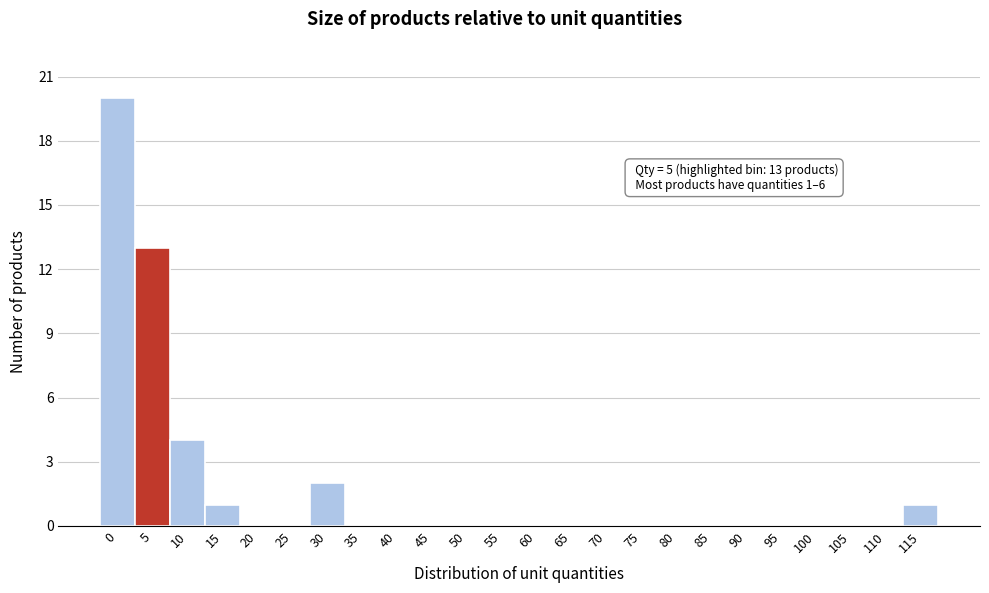

Reading left to right, transcribe all the data shown in this chart.

0=20	5=13	10=4	15=1	20=0	25=0	30=2	35=0	40=0	45=0	50=0	55=0	60=0	65=0	70=0	75=0	80=0	85=0	90=0	95=0	100=0	105=0	110=0	115=1